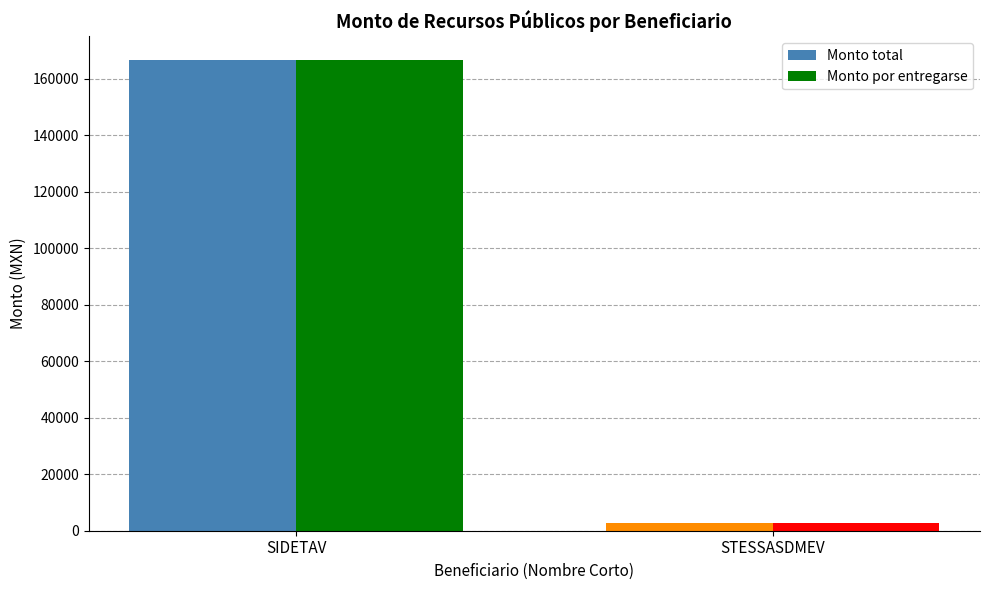

How many Monto total values are between 2660 and 166770?

2